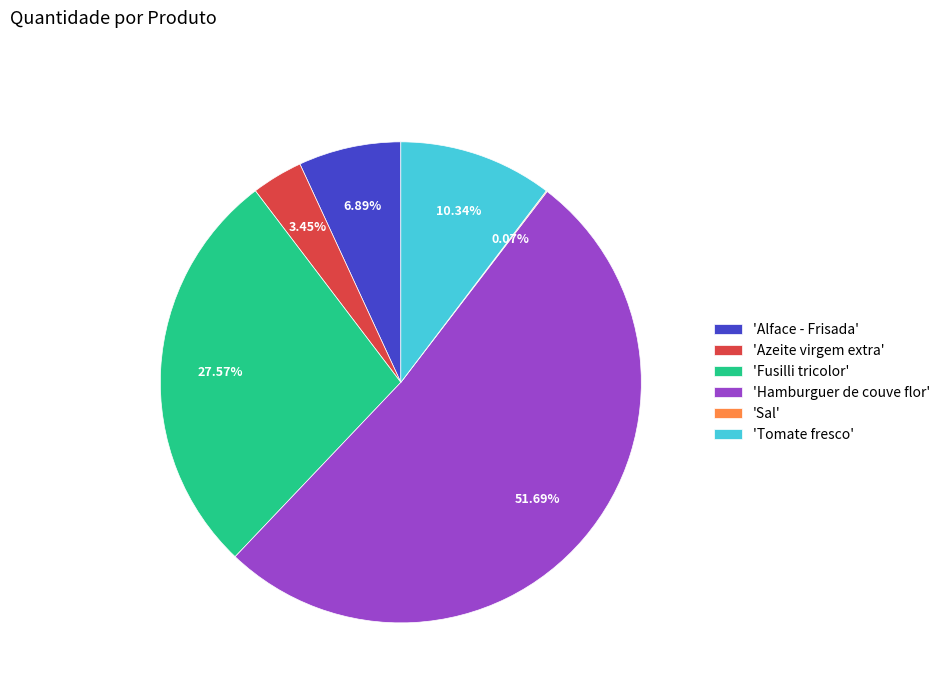

What is the ratio of the value at 'Hamburguer de couve flor' to the value at 'Tomate fresco'?

5.0